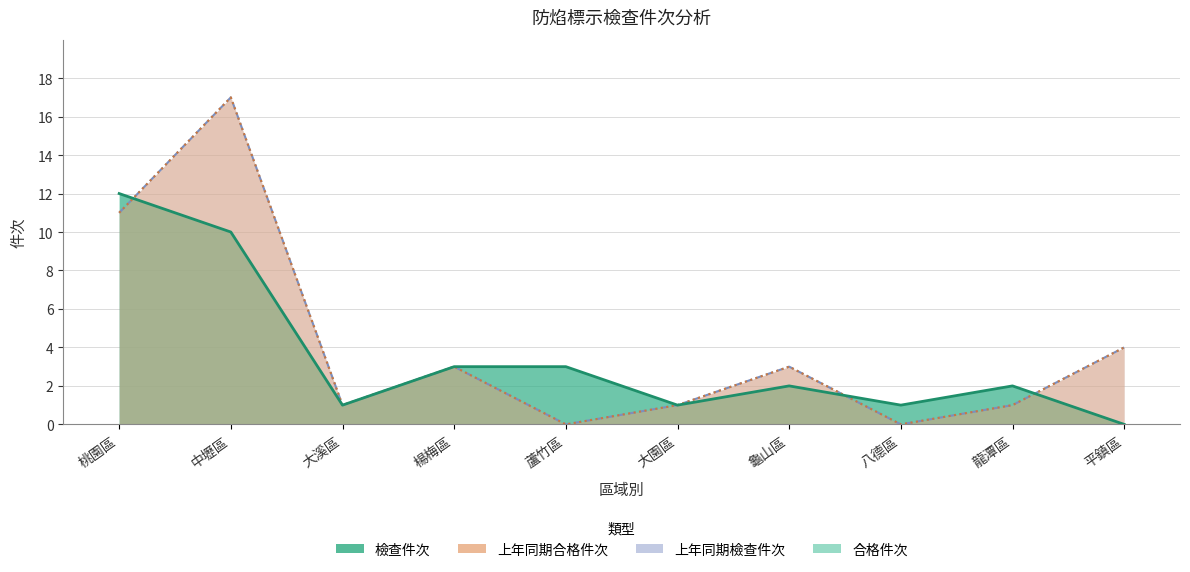

Which series has the largest total across all categories?

上年同期檢查件次